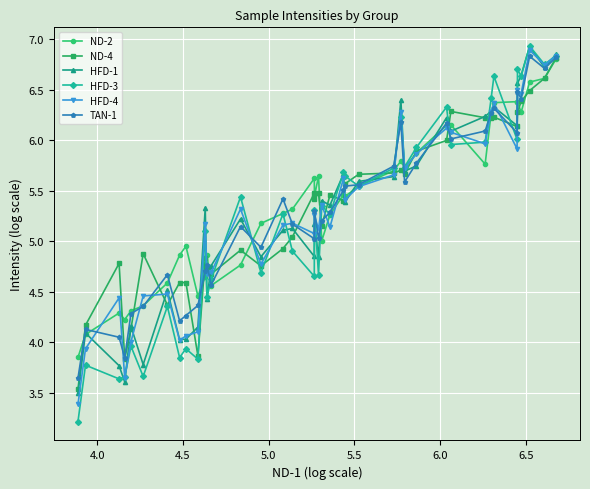

What is the difference between the second highest and second lowest values in the HFD-4 series?

3.2